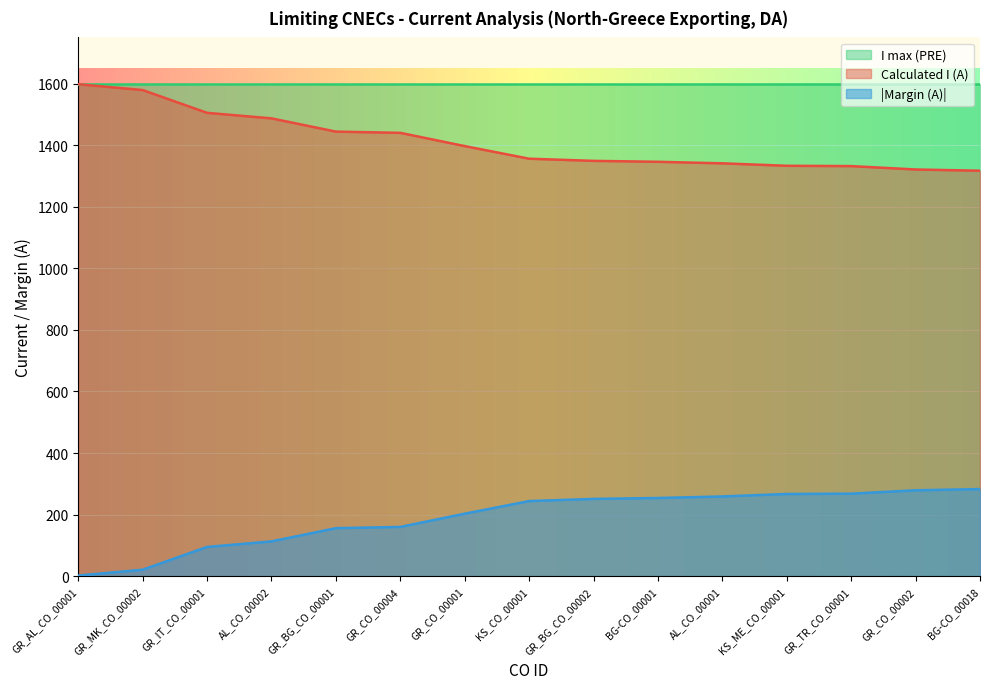

What is the difference between the Calculated I (A) values at AL_CO_00001 and KS_CO_00001?

15